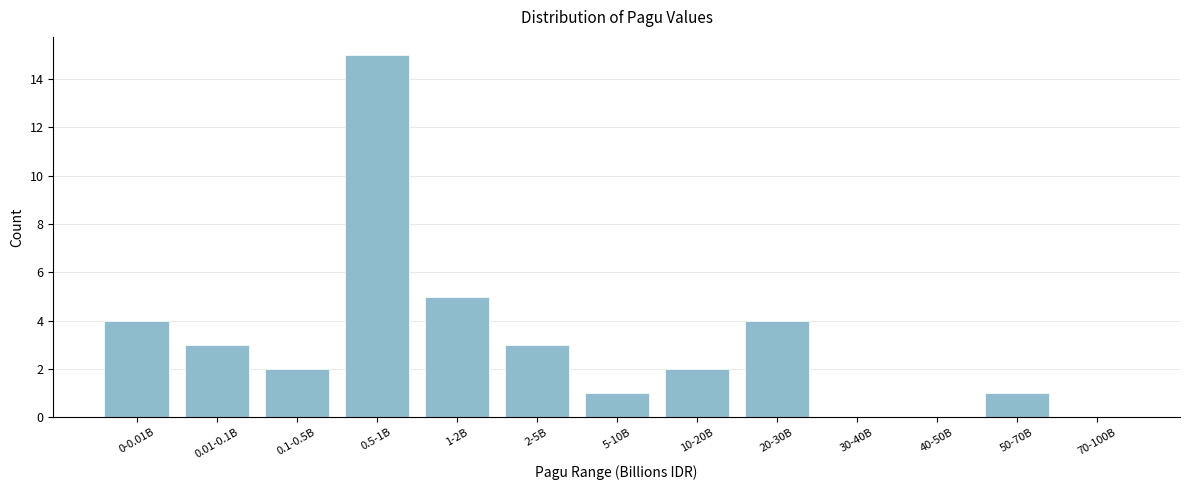

Reading left to right, list all the values displayed in this chart.

0-0.01B=4	0.01-0.1B=3	0.1-0.5B=2	0.5-1B=15	1-2B=5	2-5B=3	5-10B=1	10-20B=2	20-30B=4	30-40B=0	40-50B=0	50-70B=1	70-100B=0